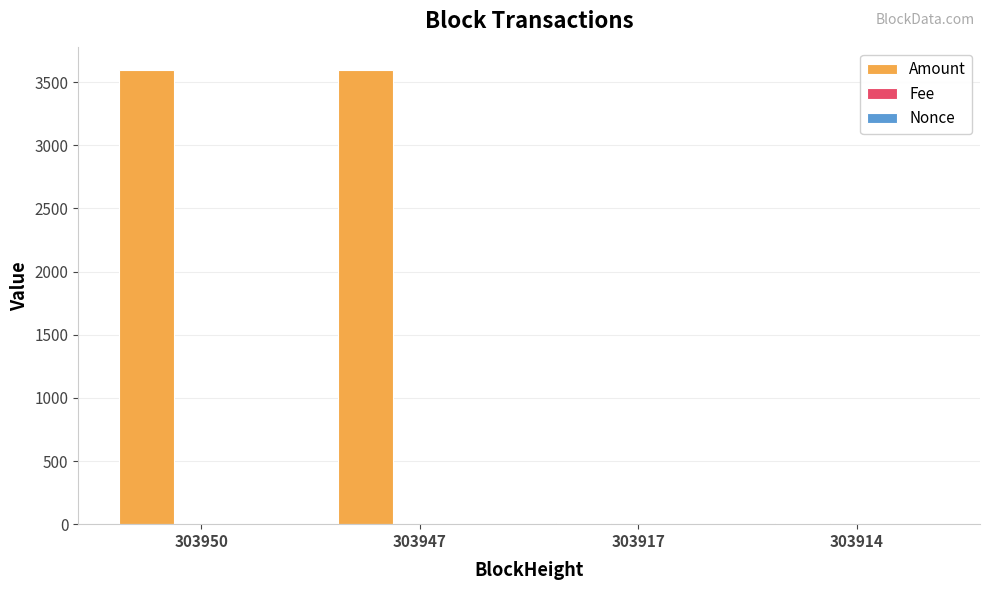

Which series has the largest total across all categories?

Amount